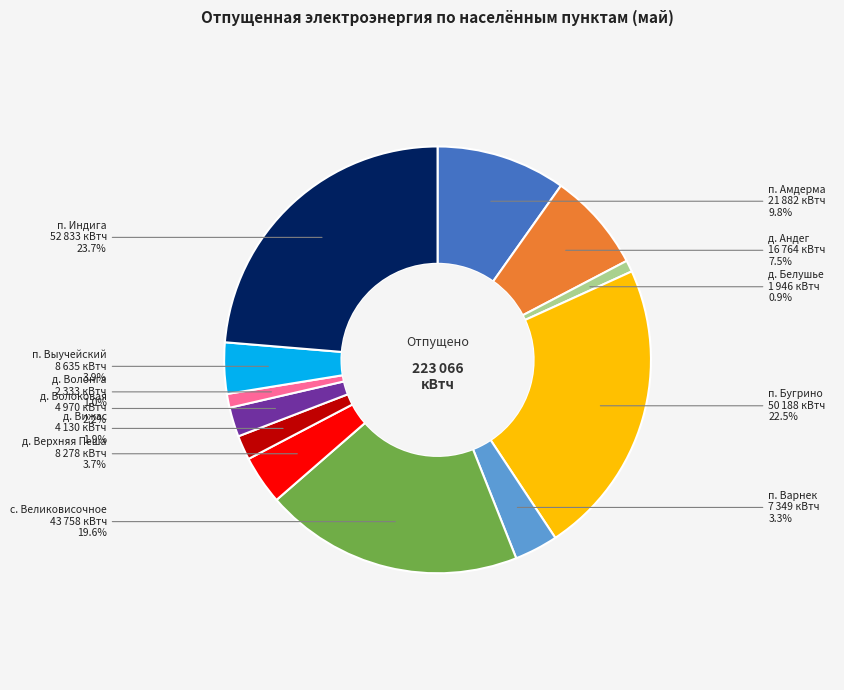

Does д. Вижас account for over 50% of the chart?

No